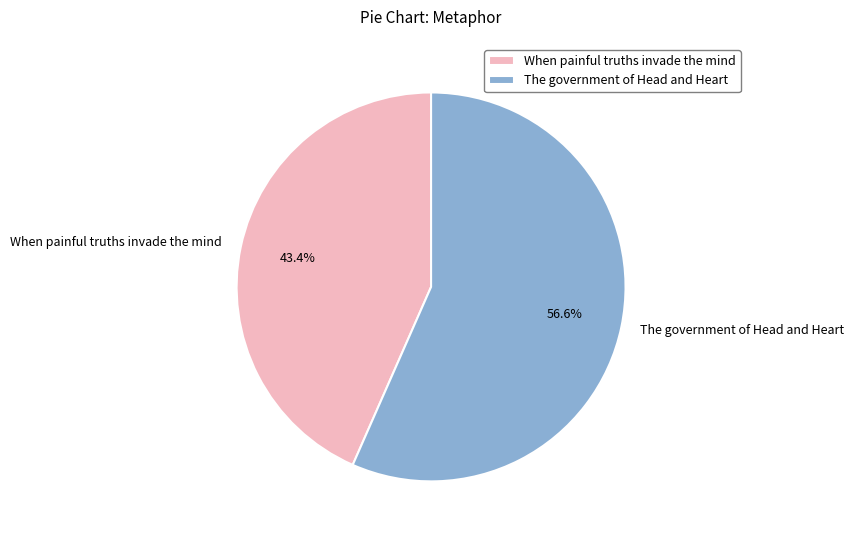

To the nearest percent, what is the difference between the When painful truths invade the mind and The government of Head and Heart slice percentages?

13%